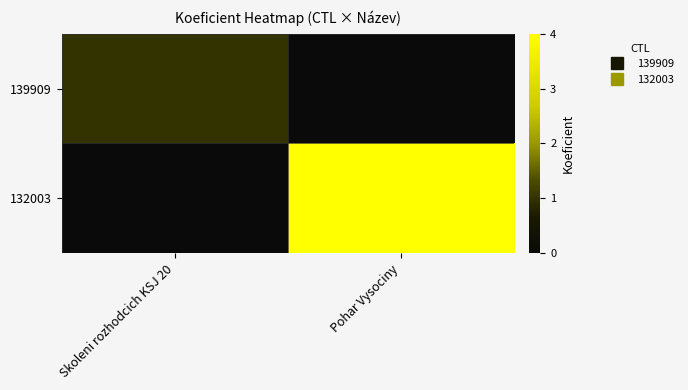

What is the spread (max minus min) of values at Skoleni rozhodcich KSJ 20?

1